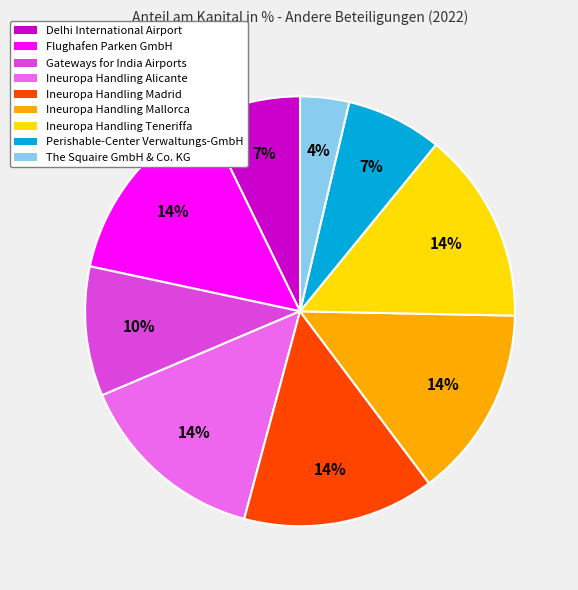

How many slices are in this pie chart?

9